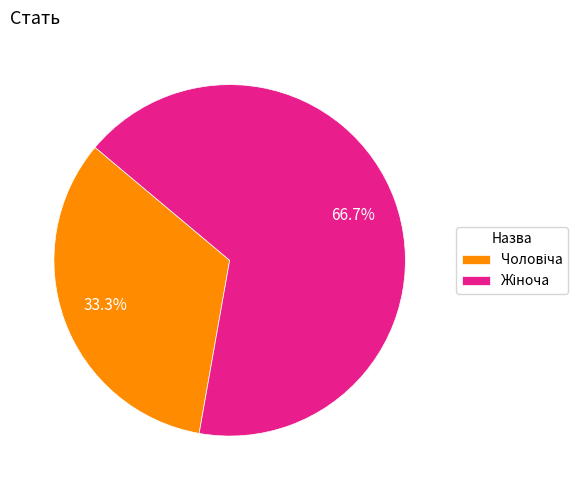

Is there a majority slice in this chart?

Yes